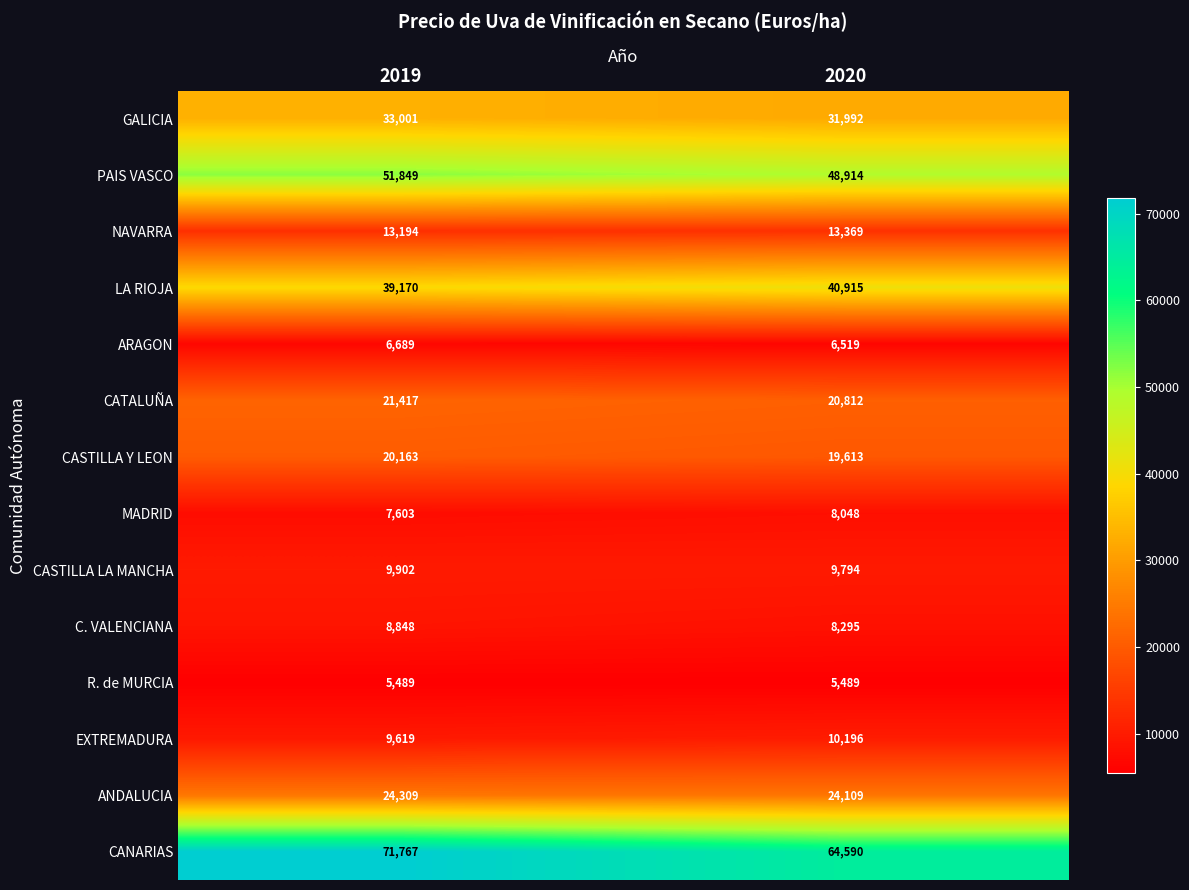

Which series has the widest spread of values?

CANARIAS